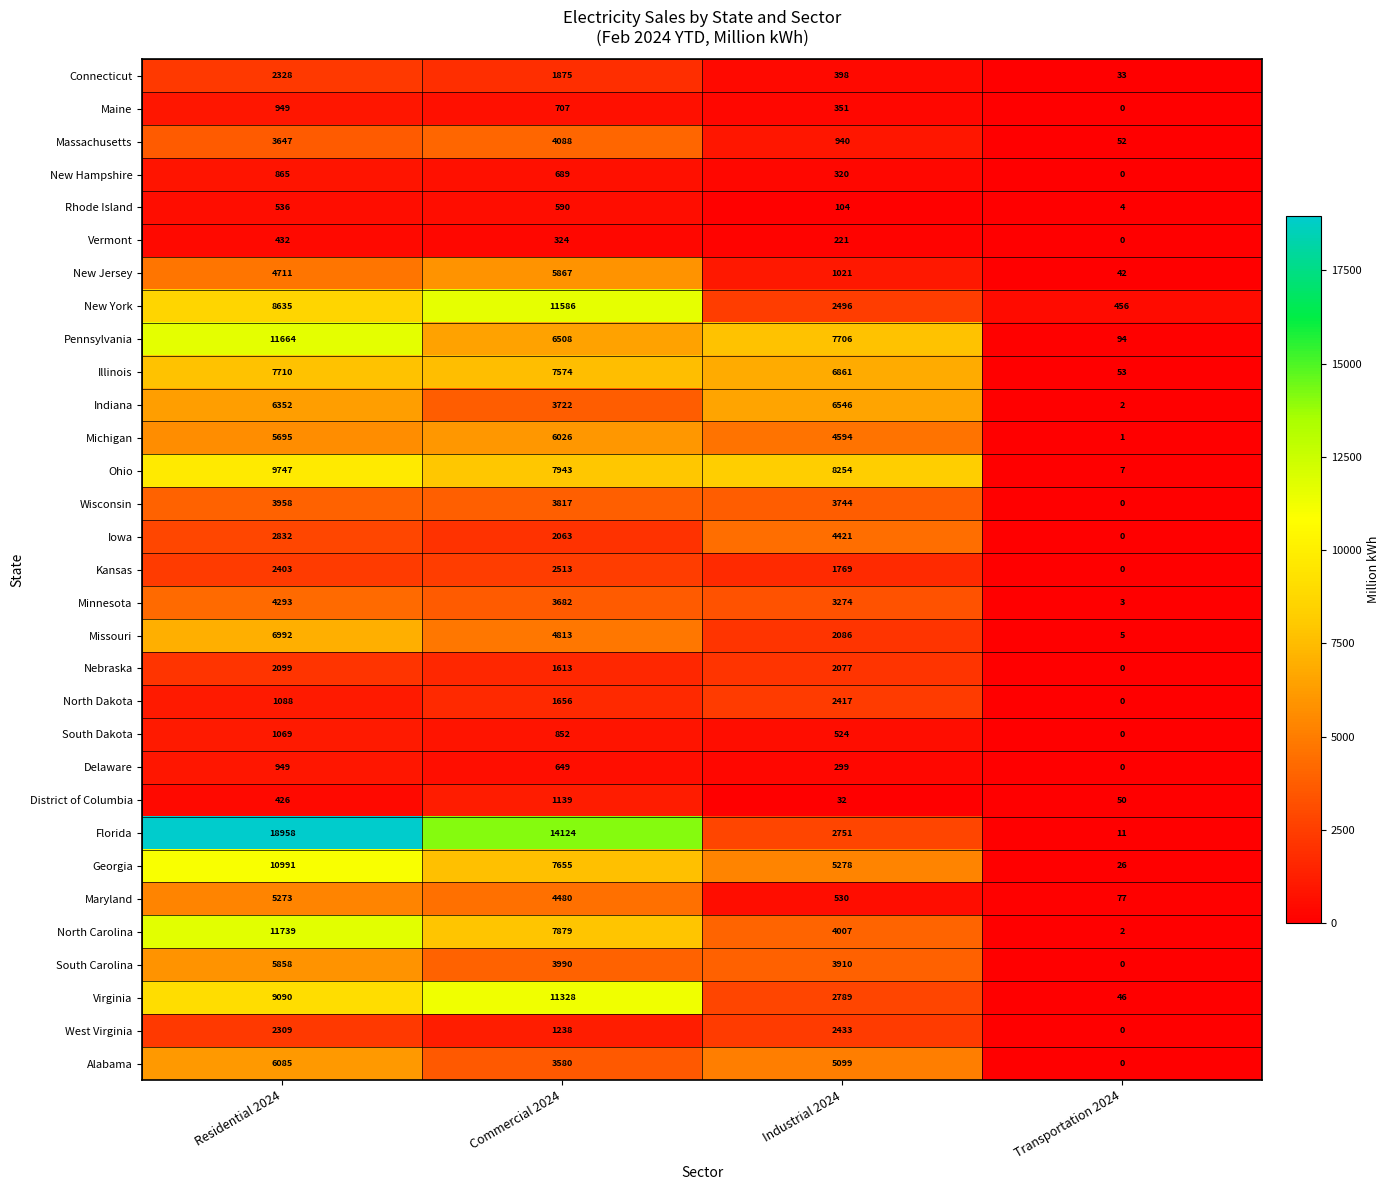

Is it true that Ohio equals 5768 at Residential 2024?

False